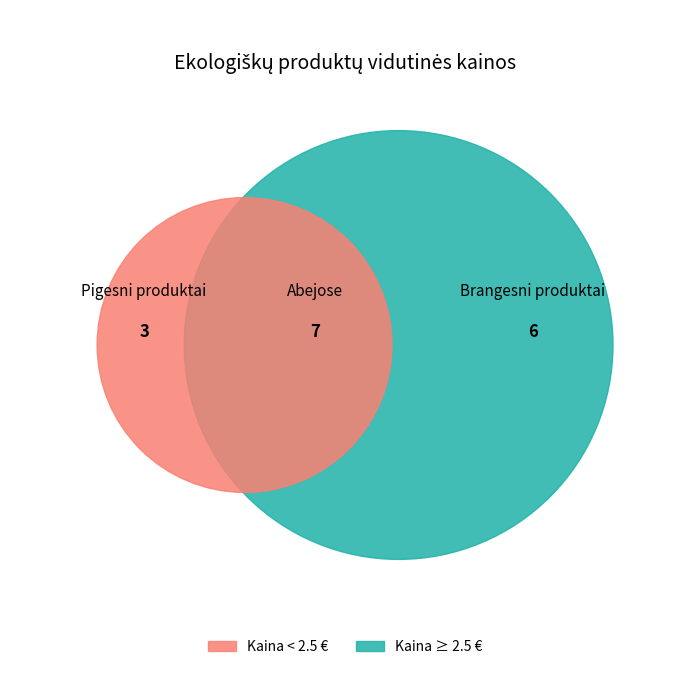

The Bulvės slice represents 15% of the pie. True or false?

False